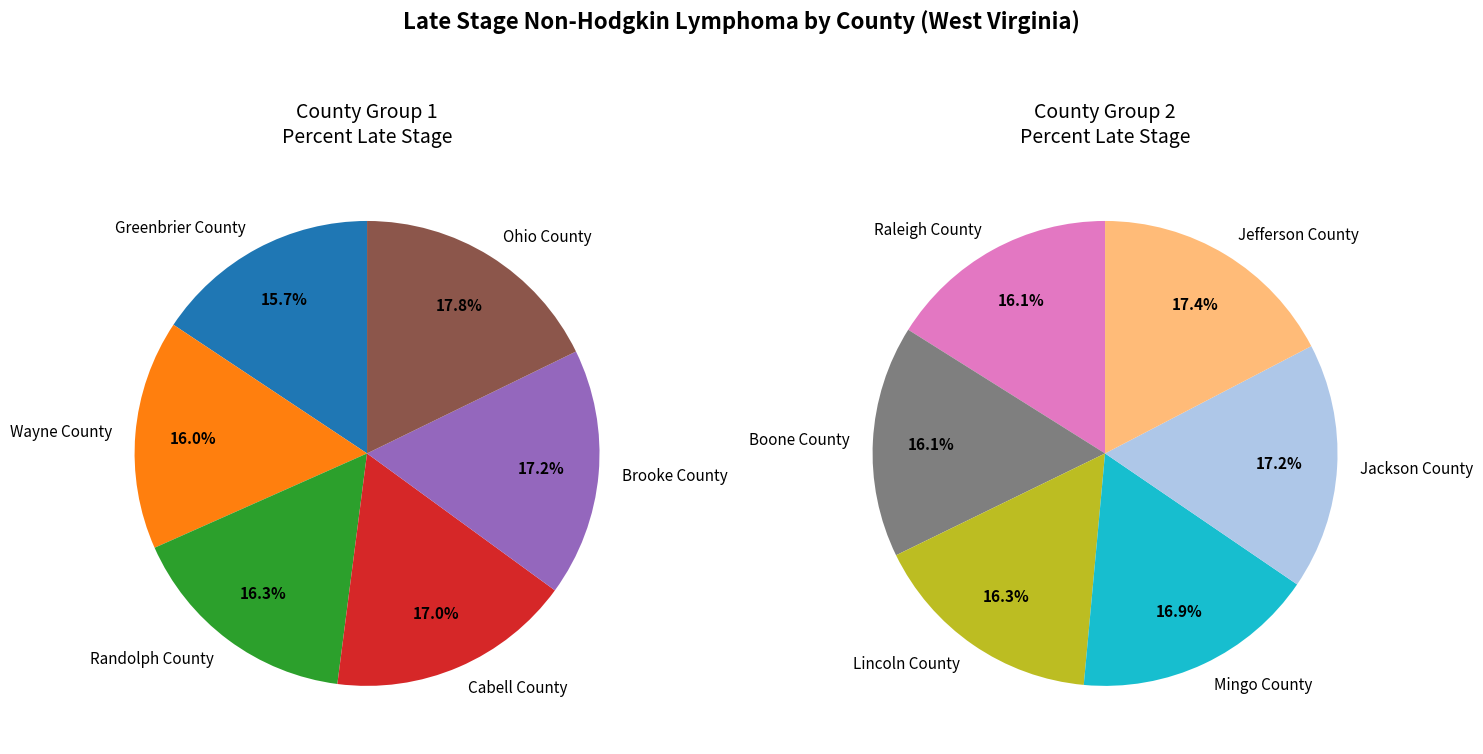

Which slice is the smallest?

Greenbrier County